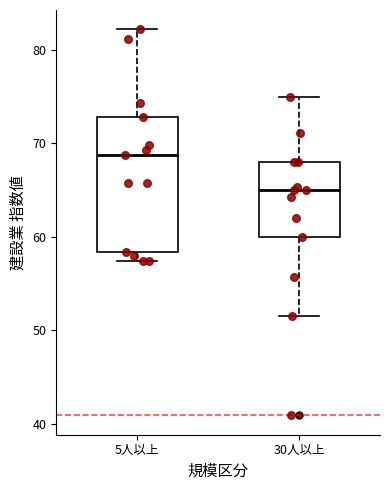

Where is the lower edge of the box for 5人以上 on the y-axis? The values are not printed on the chart, so give them approximately, as read against the axis.

58